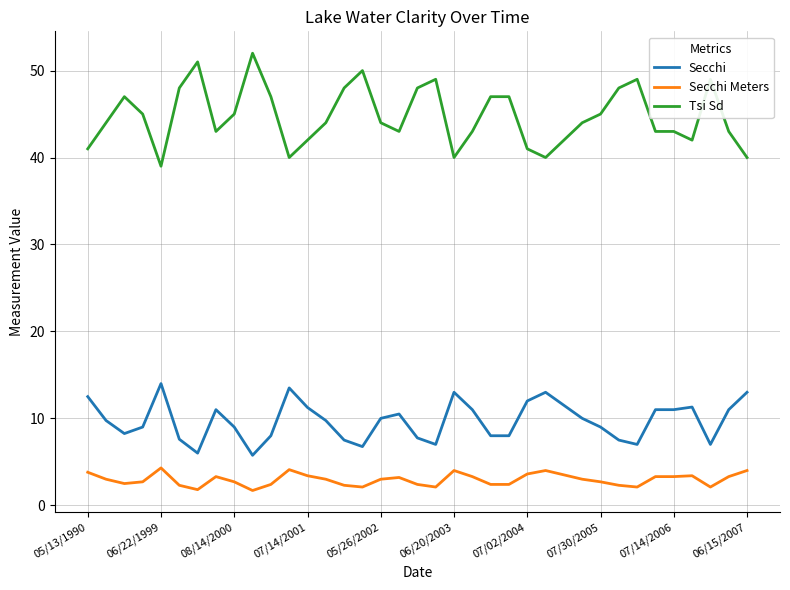

Which series has the largest range (max minus min)?

Tsi Sd